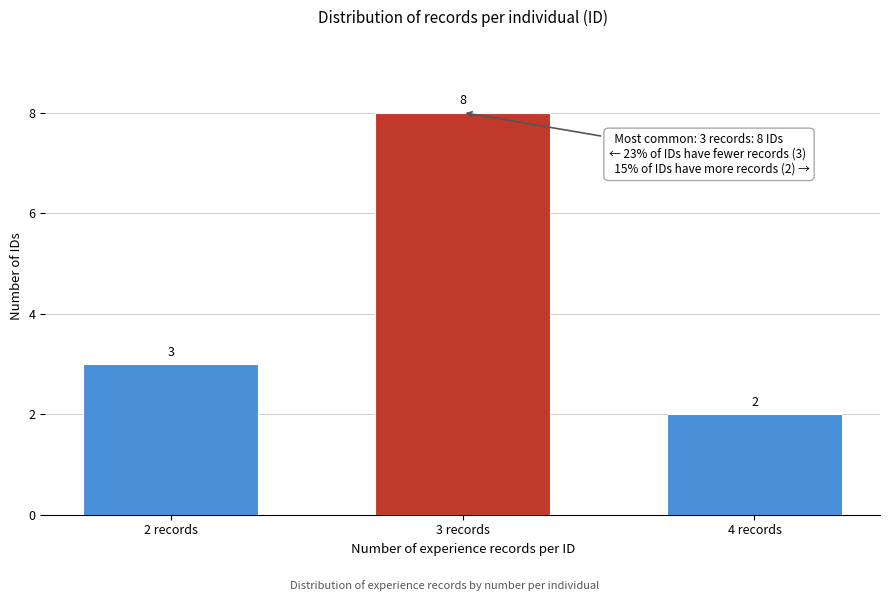

Reading left to right, extract all data points from this chart.

3	8	2